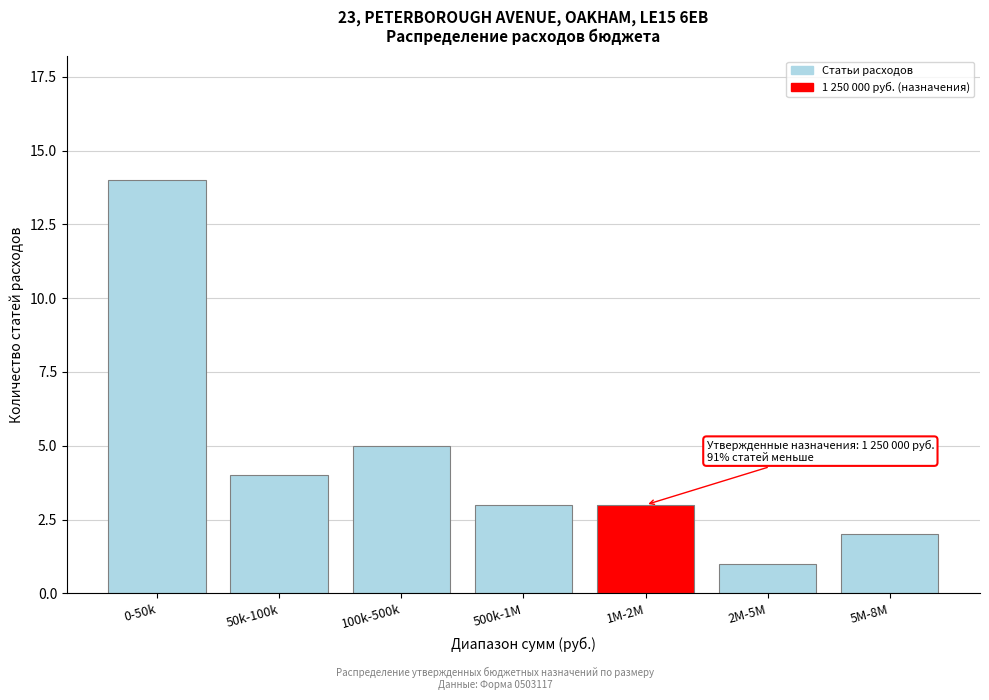

Reading left to right, list all the values displayed in this chart.

0-50k=14	50k-100k=4	100k-500k=5	500k-1M=3	1M-2M=3	2M-5M=1	5M-8M=2